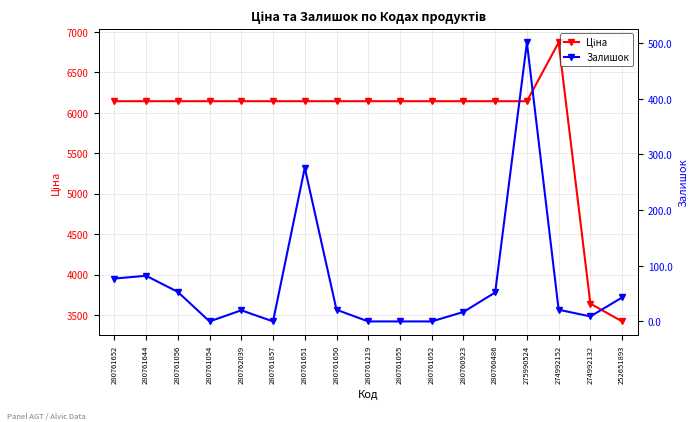

Is this an area chart (filled region under the line)?

No